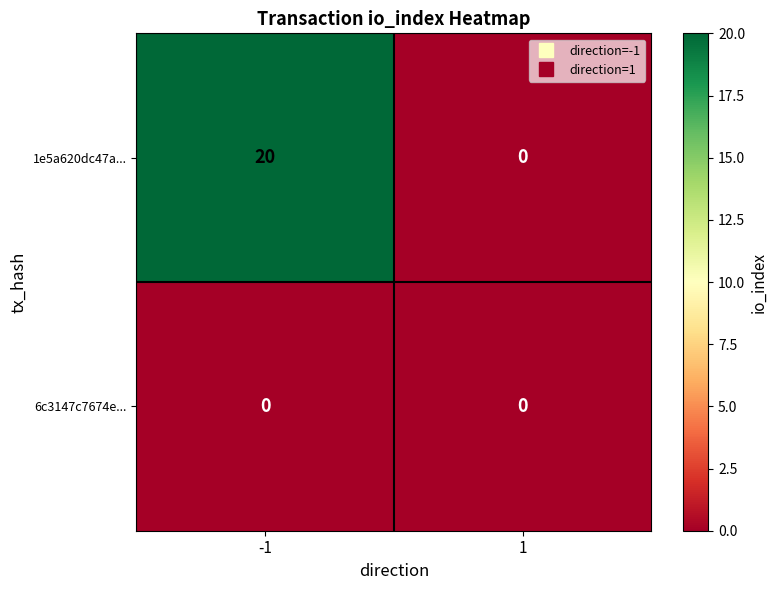

What is the greatest value displayed?

20